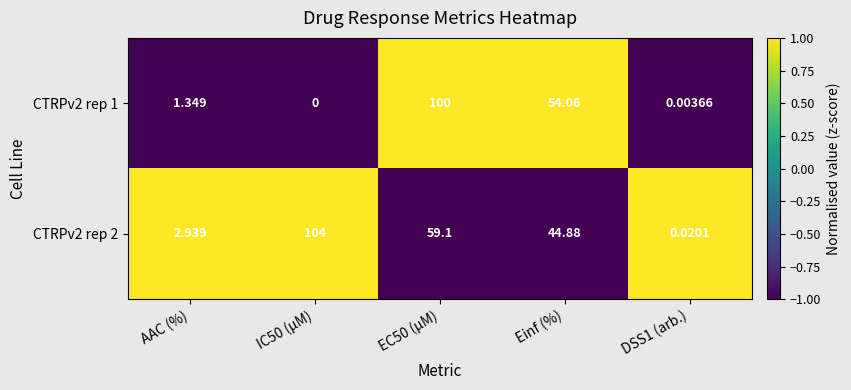

At which label does CTRPv2 rep 1 first exceed 1?

AAC (%)